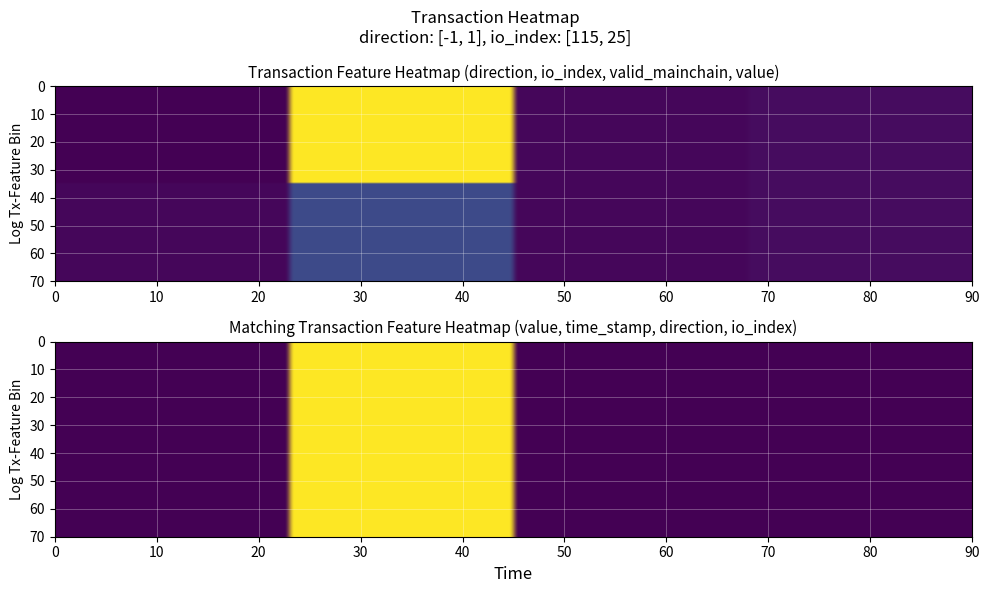

Reading left to right, transcribe all the data shown in this chart.

09cf55dc25297fa3f1e8ae6a9171194b910304f: direction=-1.0	io_index=115.0	valid_mainchain=1.0	value=2.7	time_stamp=1636928096.0
8c6d0c9787f88496b2bccfc7f2bde70dee24e7d: direction=1.0	io_index=25.0	valid_mainchain=1.0	value=2.7	time_stamp=1636882842.0